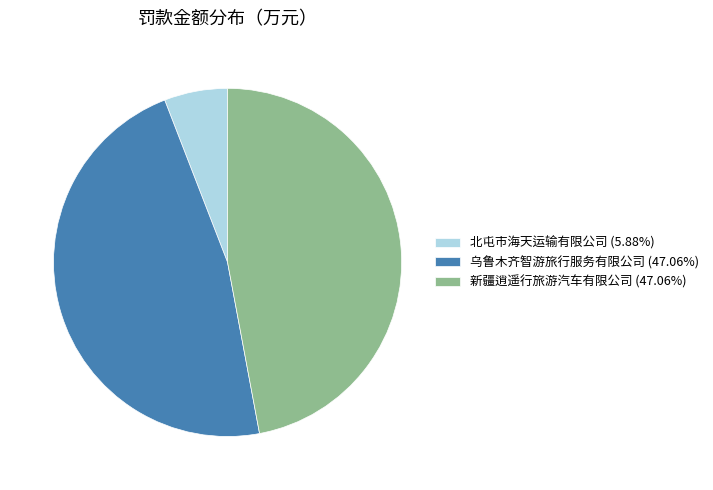

Which slice is the smallest?

北屯市海天运输有限公司